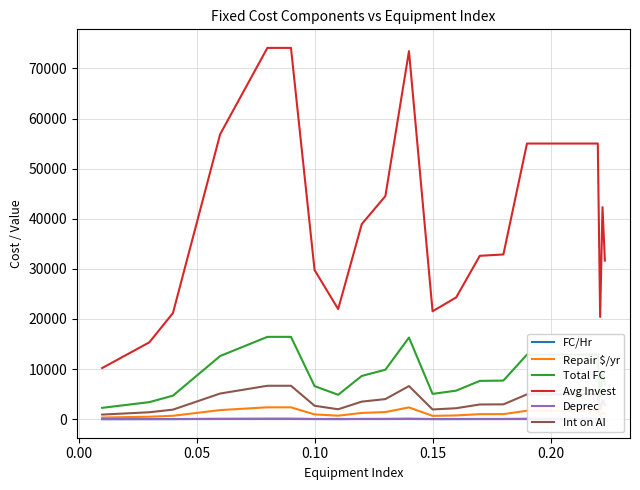

True or false: Repair $/yr and Total FC cross at least once.

False